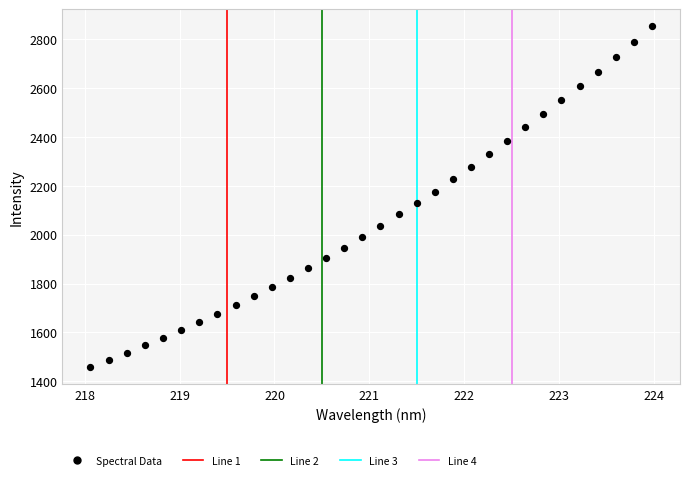

What is the range of X values (max minus min)?

5.9